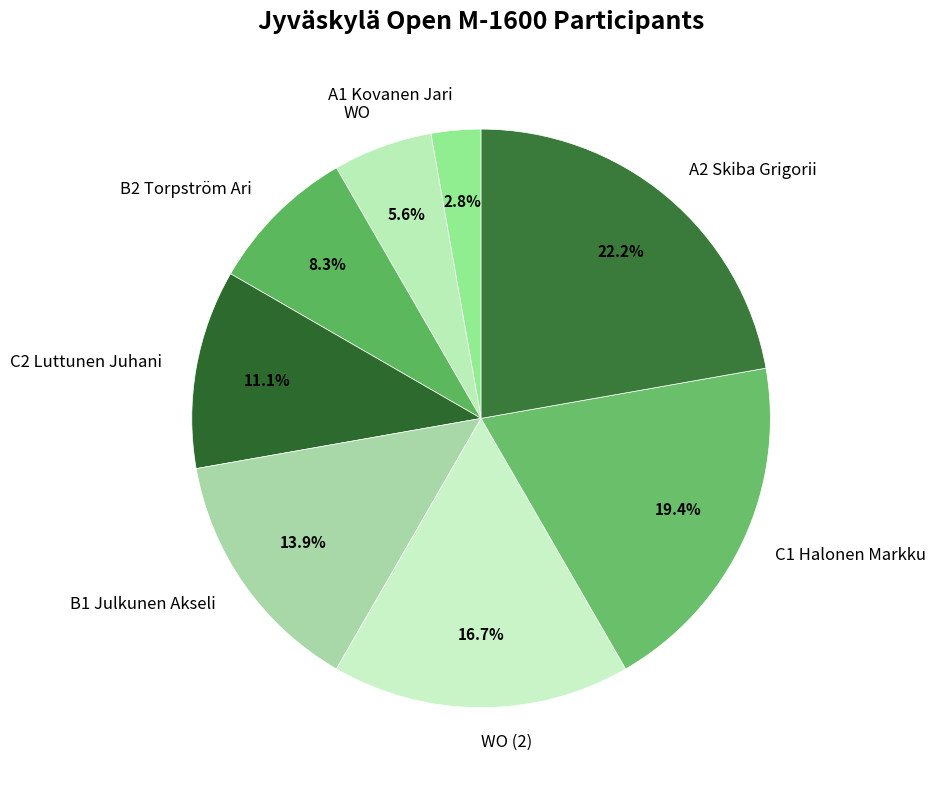

Is the sum of C1 Halonen Markku and WO (2) greater than half?

No